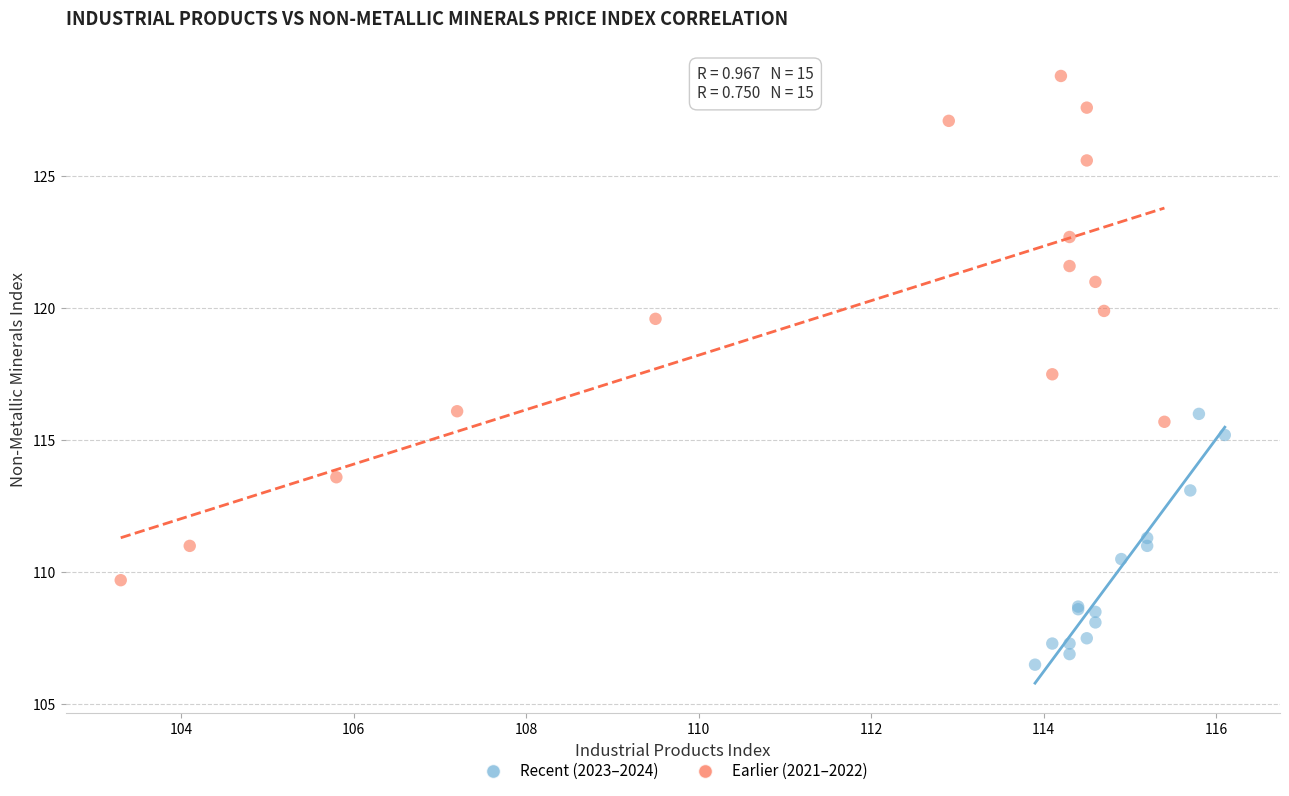

Which series contains the highest Y value?

Earlier (2021–2022)